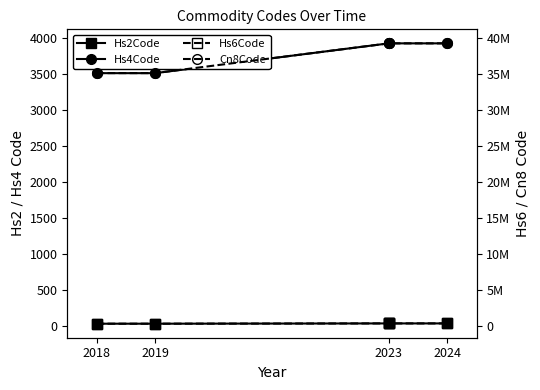

How many lines are shown in the chart?

4